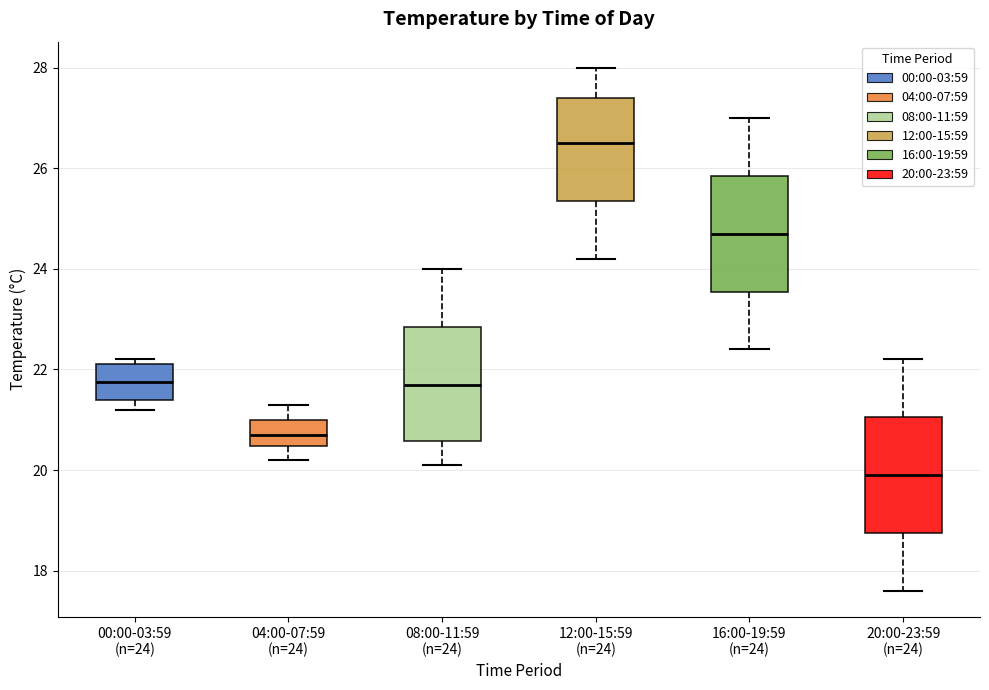

Reading left to right, transcribe this box plot: for each box, give where its median line is, the range the box spans, and where its two whiskers end, as read against the y-axis. The values are not printed on the chart, so give them approximately, as read against the axis.

00:00-03:59 (n=24): median 21.8, box 21.4 to 22.2, whiskers 21.2 to 22.2 (just above the box's upper edge)
04:00-07:59 (n=24): median 20.8, box 20.4 to 21.0, whiskers 20.2 to 21.4
08:00-11:59 (n=24): median 21.8, box 20.6 to 22.8, whiskers 20.2 to 24.0
12:00-15:59 (n=24): median 26.6, box 25.4 to 27.4, whiskers 24.2 to 28.0
16:00-19:59 (n=24): median 24.8, box 23.6 to 25.8, whiskers 22.4 to 27.0
20:00-23:59 (n=24): median 20.0, box 18.8 to 21.0, whiskers 17.6 to 22.2